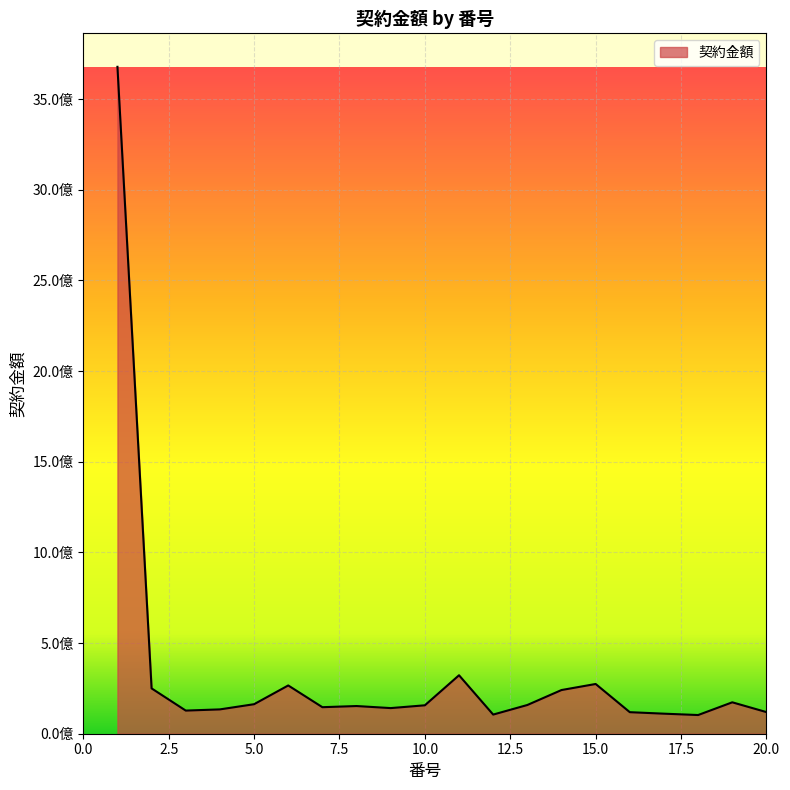

Reading right to left, extract all data points from this chart.

20=119240000	19=173250000	18=103070000	17=110550000	16=118800000	15=274340000	14=240900000	13=158400000	12=105600000	11=322412816	10=156750000	9=141350000	8=152680000	7=146300000	6=266200000	5=162800000	4=134200000	3=127600000	2=249991500	1=3677784000